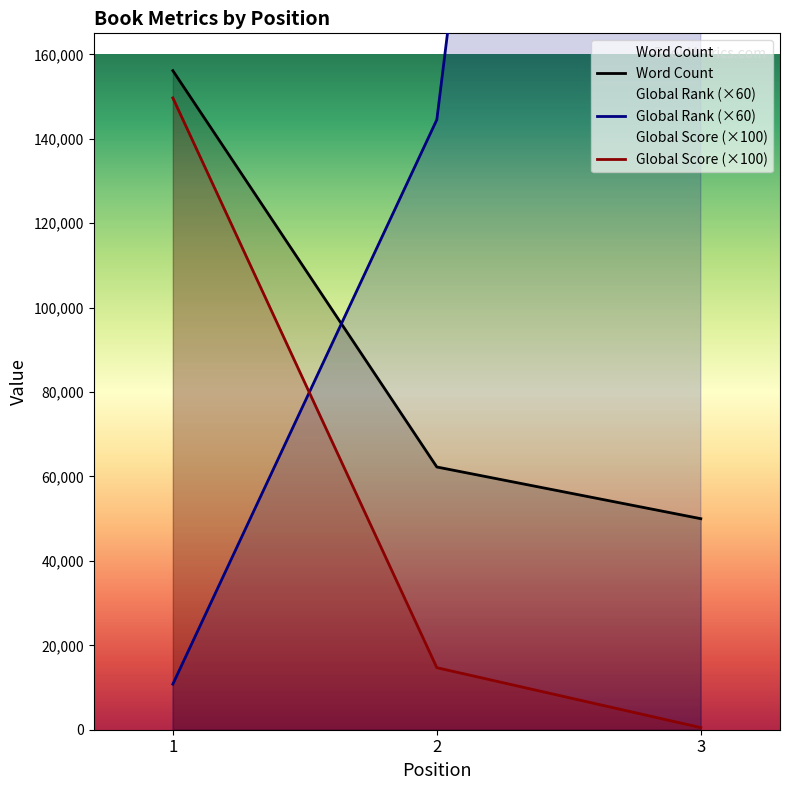

What is the sum of the Word Count values at 3 and 2?

112250